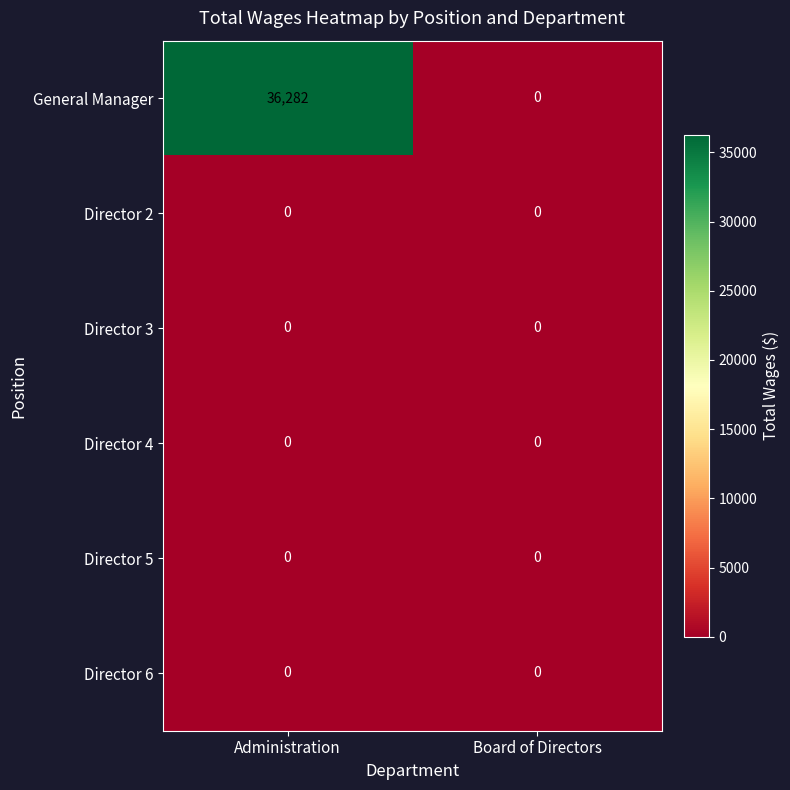

Reading right to left, extract all data points from this chart.

General Manager: Board of Directors=0	Administration=36282
Director 2: Board of Directors=0	Administration=0
Director 3: Board of Directors=0	Administration=0
Director 4: Board of Directors=0	Administration=0
Director 5: Board of Directors=0	Administration=0
Director 6: Board of Directors=0	Administration=0